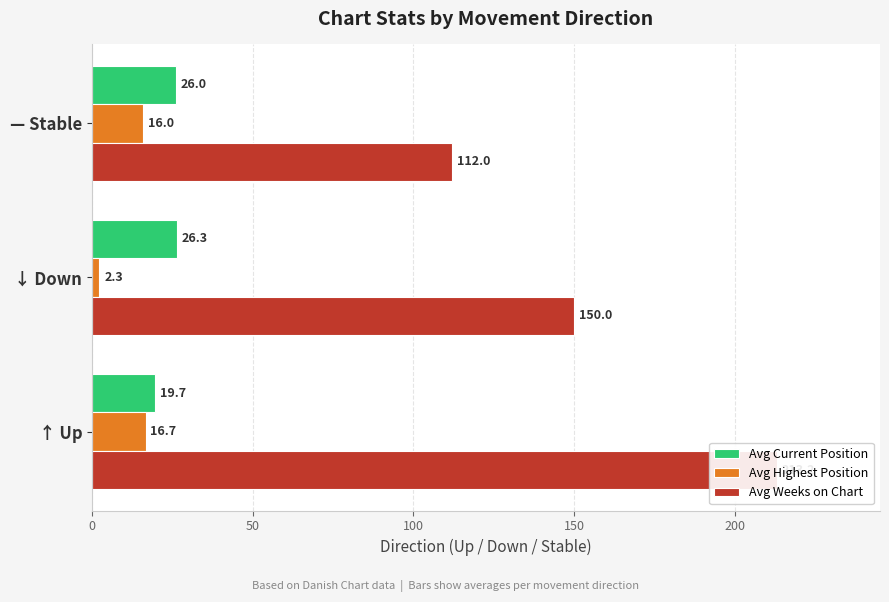

What is the average value of the Avg Weeks on Chart series?

158.4